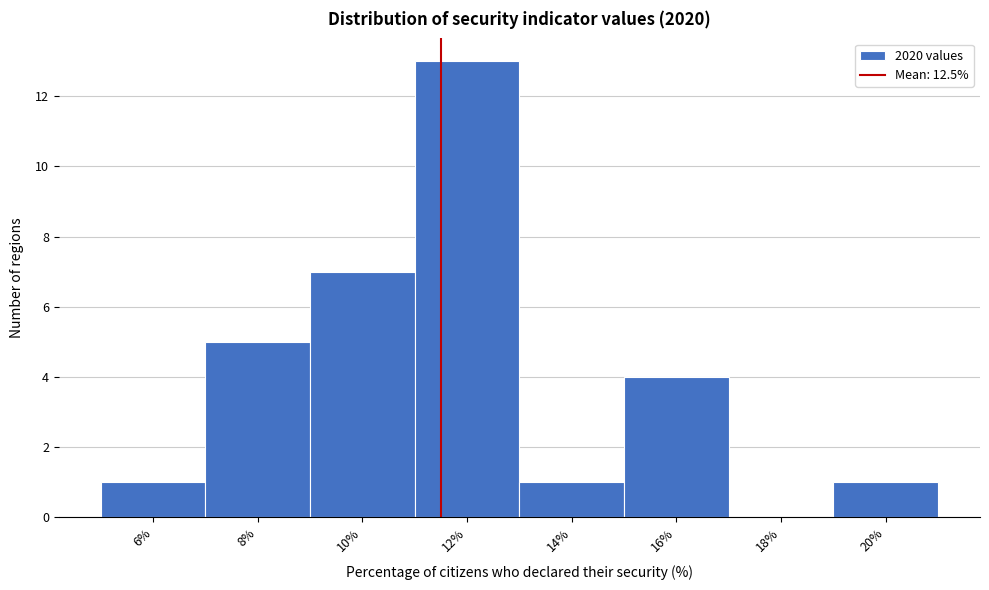

Reading right to left, extract all data points from this chart.

20%=1	18%=0	16%=4	14%=1	12%=13	10%=7	8%=5	6%=1